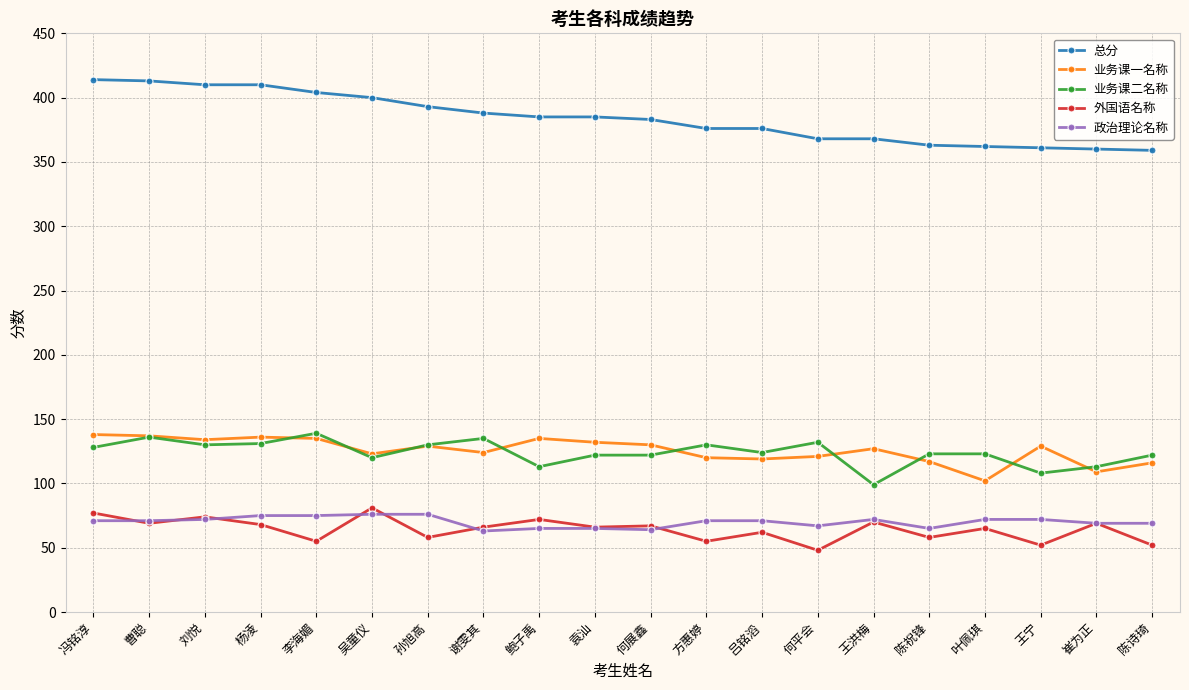

What is the label of the 1st point from the left?

冯铭淳